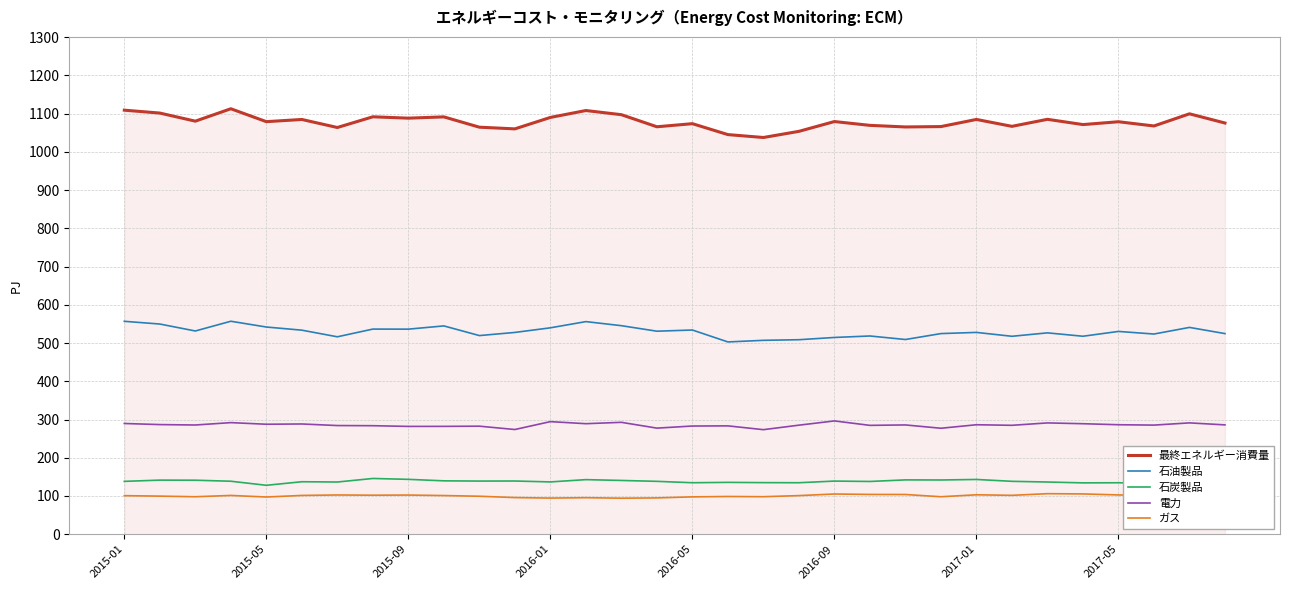

True or false: 石炭製品 and 石油製品 cross at least once.

False